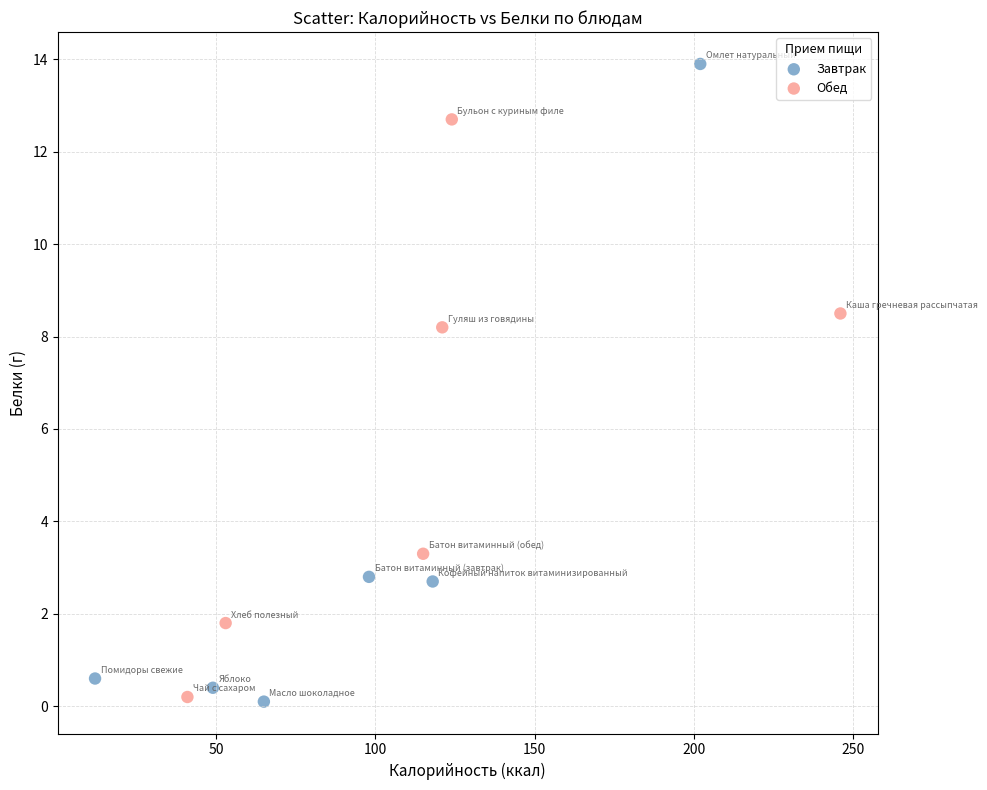

Which series has the largest Y range (max minus min)?

Завтрак